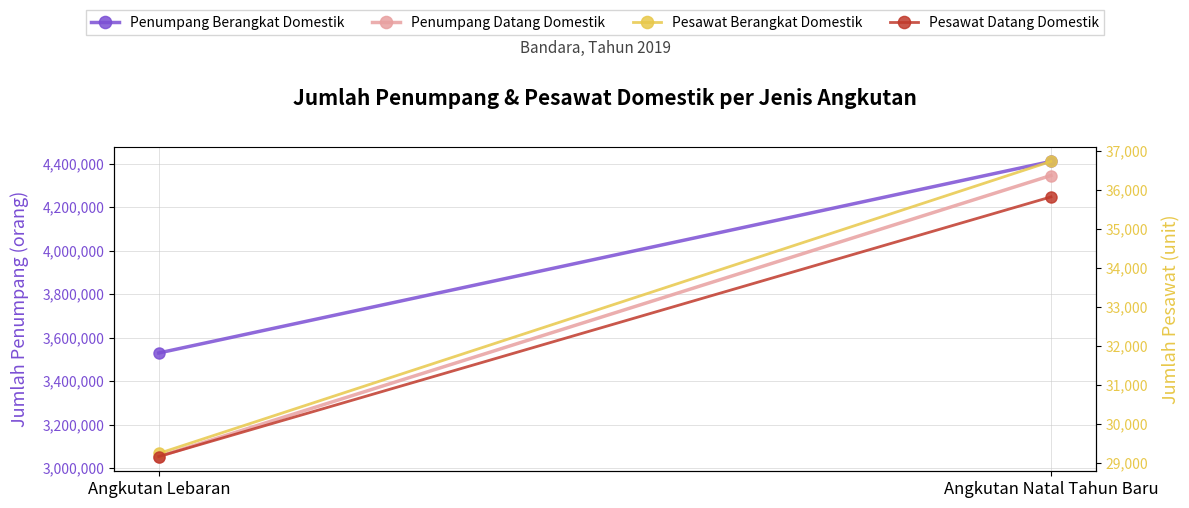

What is the difference between the Penumpang Datang Domestik values at Angkutan Natal Tahun Baru and Angkutan Lebaran?

1292765